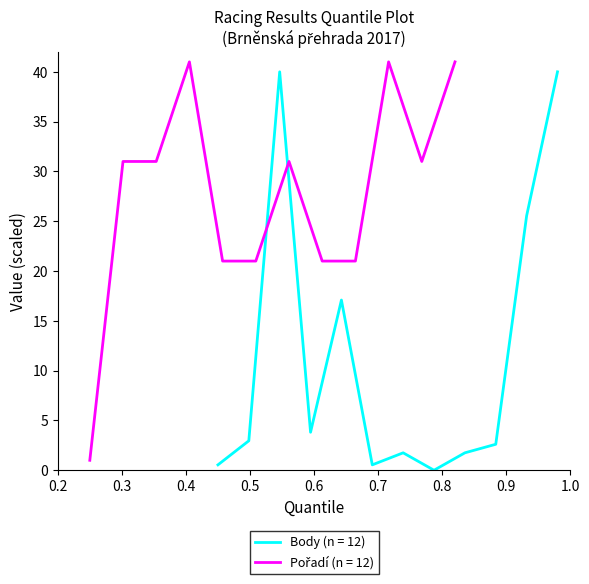

After their last crossing, which series has the higher values: Pořadí or Body?

Pořadí